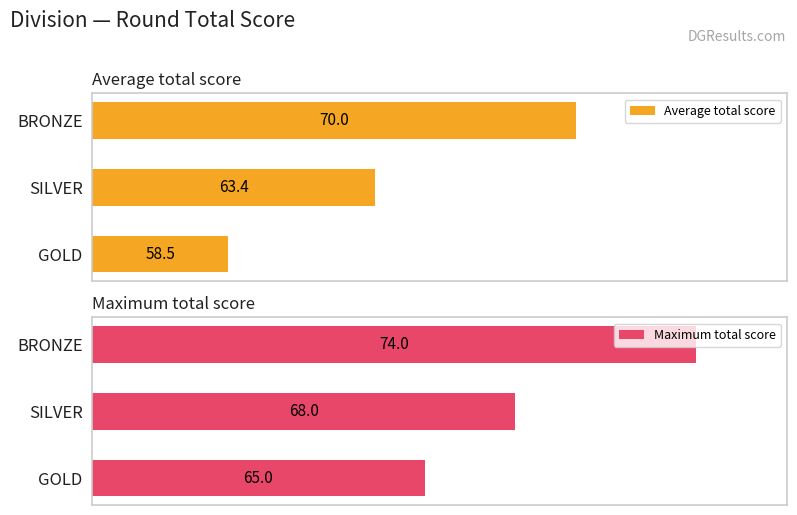

The value of Average total score at 1 is 67.8. True or false?

False